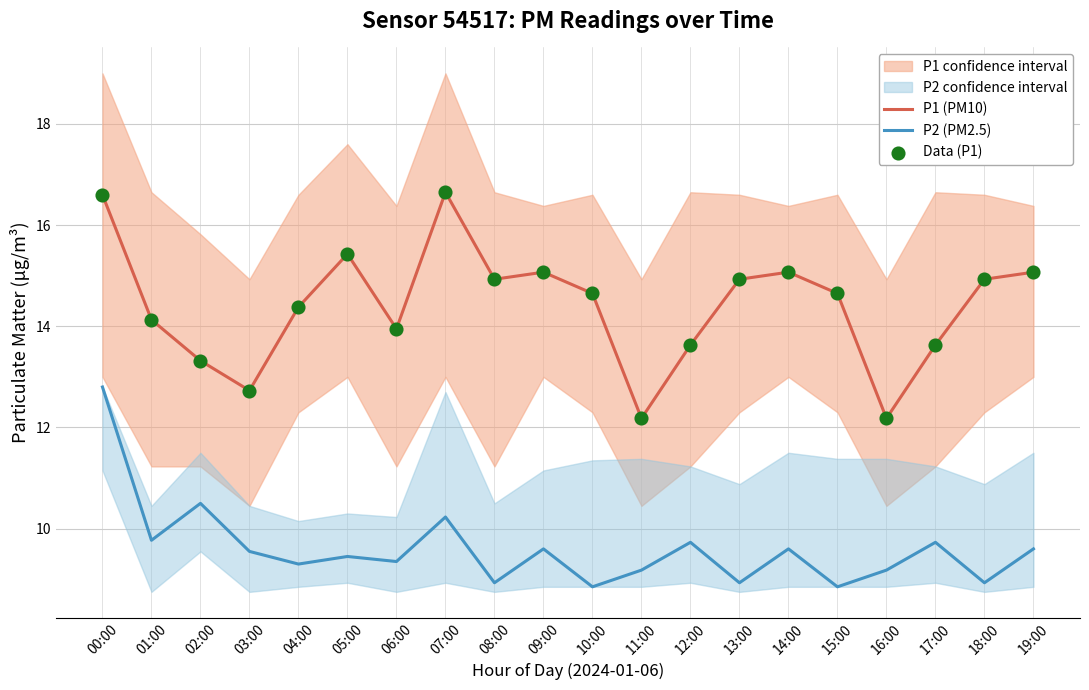

What is the total value across all series at 07:00?

43.5